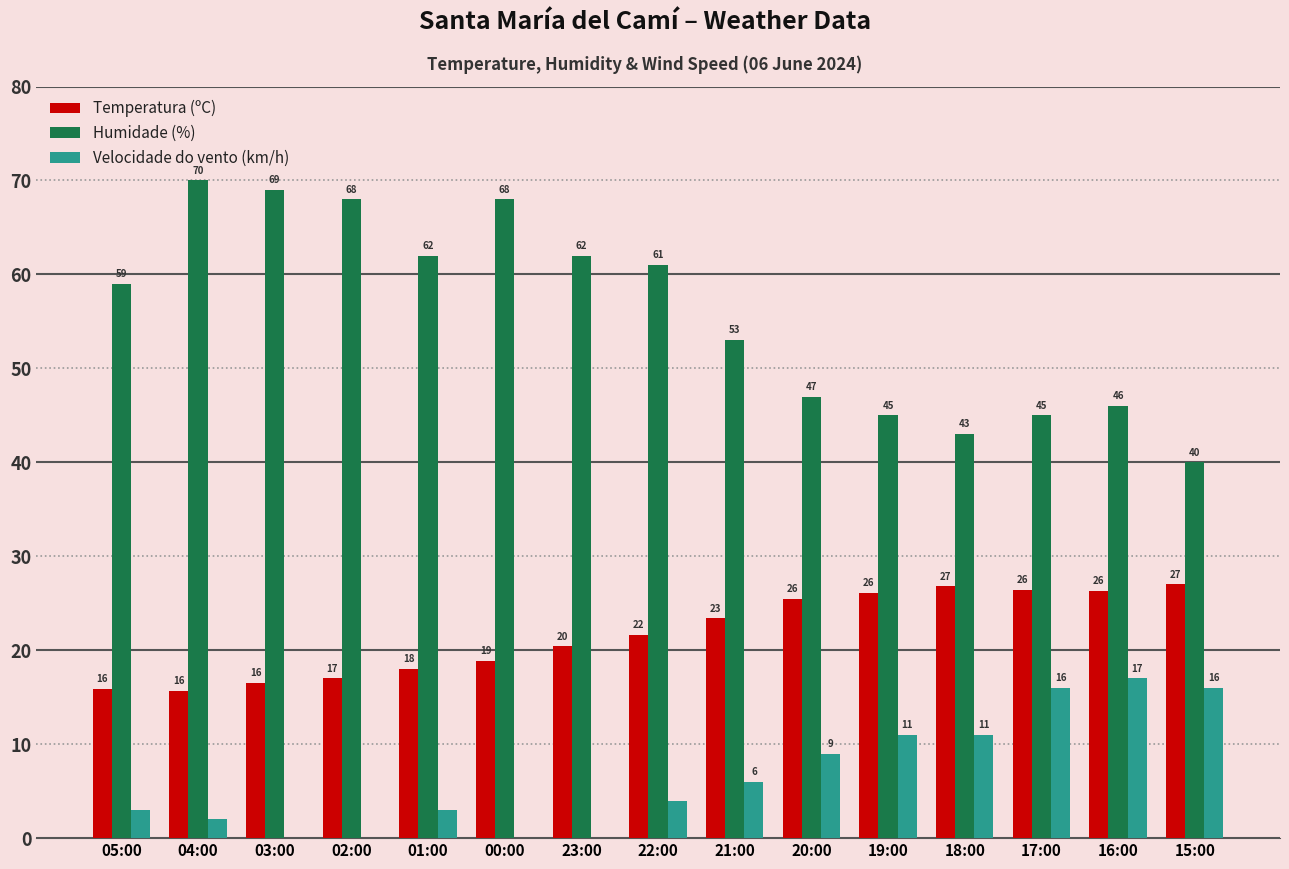

True or false: Temperatura (ºC) has a value of 8.0 at 21:00.

False